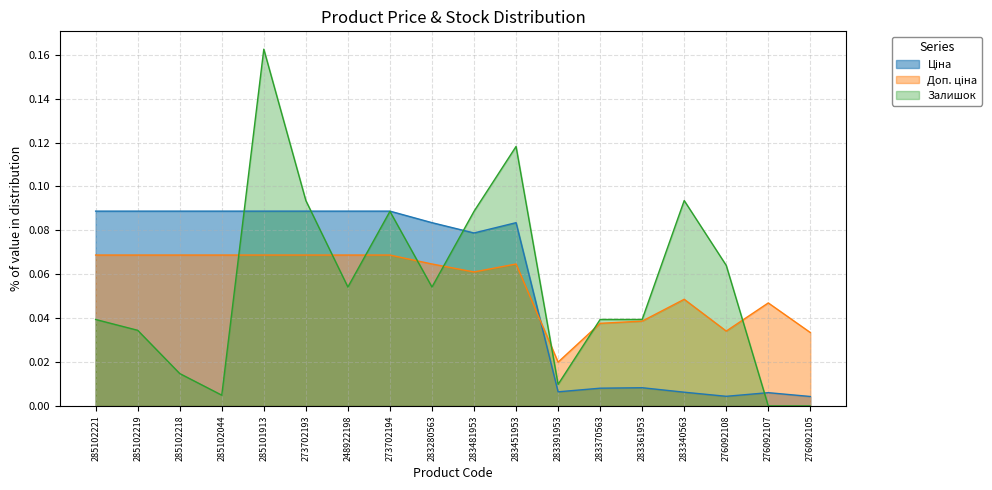

Reading left to right, transcribe all the data shown in this chart.

Ціна: 285102221=0.1	285102219=0.1	285102218=0.1	285102044=0.1	285101913=0.1	273702193=0.1	248922198=0.1	273702194=0.1	283280563=0.1	283481953=0.1	283451953=0.1	283391953=0.0	283370563=0.0	283361953=0.0	283340563=0.0	276092108=0.0	276092107=0.0	276092105=0.0
Доп. ціна: 285102221=0.1	285102219=0.1	285102218=0.1	285102044=0.1	285101913=0.1	273702193=0.1	248922198=0.1	273702194=0.1	283280563=0.1	283481953=0.1	283451953=0.1	283391953=0.0	283370563=0.0	283361953=0.0	283340563=0.0	276092108=0.0	276092107=0.0	276092105=0.0
Залишок: 285102221=0.0	285102219=0.0	285102218=0.0	285102044=0.0	285101913=0.2	273702193=0.1	248922198=0.1	273702194=0.1	283280563=0.1	283481953=0.1	283451953=0.1	283391953=0.0	283370563=0.0	283361953=0.0	283340563=0.1	276092108=0.1	276092107=0.0	276092105=0.0